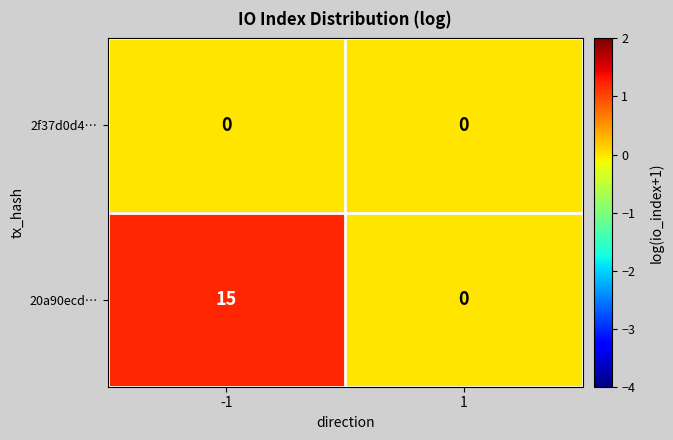

Reading right to left, list all the values displayed in this chart.

2f37d0d4…: 0	0
20a90ecd…: 0	15